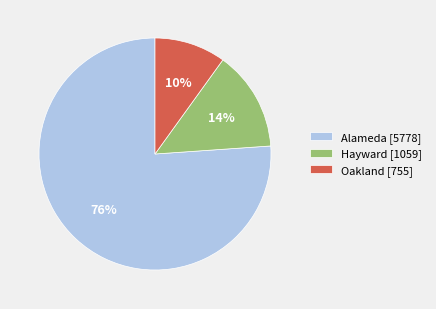

To the nearest percent, what percentage of the pie is Hayward [1059]?

14%